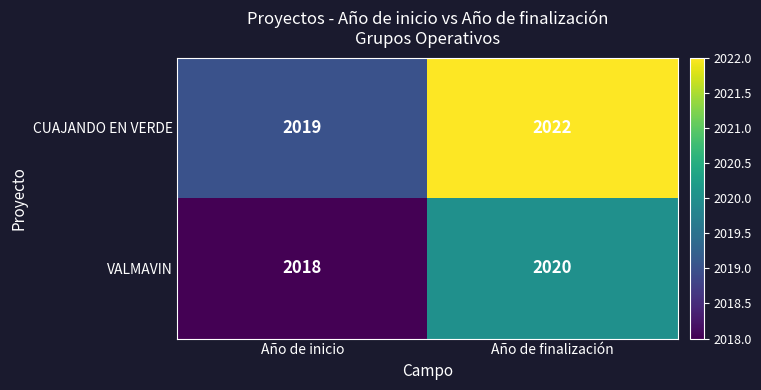

At which label is CUAJANDO EN VERDE closest to 2020?

Año de inicio